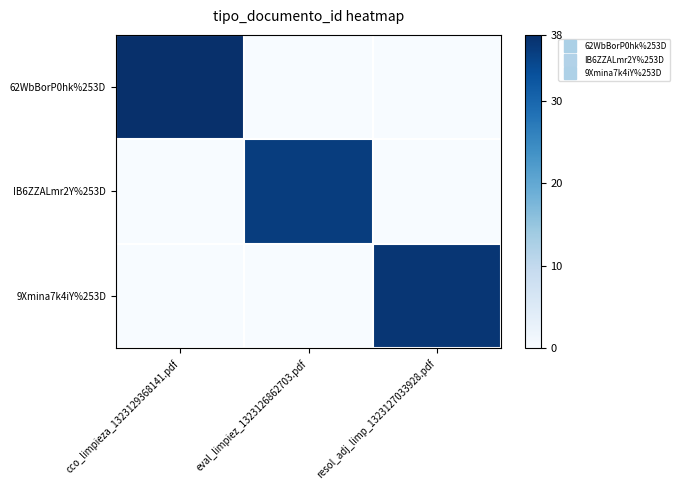

Reading left to right, transcribe all the data shown in this chart.

62WbBorP0hk%253D: cco_limpieza_1323129368141.pdf=38	eval_limpiez_1323126862703.pdf=0	resol_adj_limp_1323127033928.pdf=0
IB6ZZALmr2Y%253D: cco_limpieza_1323129368141.pdf=0	eval_limpiez_1323126862703.pdf=36	resol_adj_limp_1323127033928.pdf=0
9Xmina7k4iY%253D: cco_limpieza_1323129368141.pdf=0	eval_limpiez_1323126862703.pdf=0	resol_adj_limp_1323127033928.pdf=37